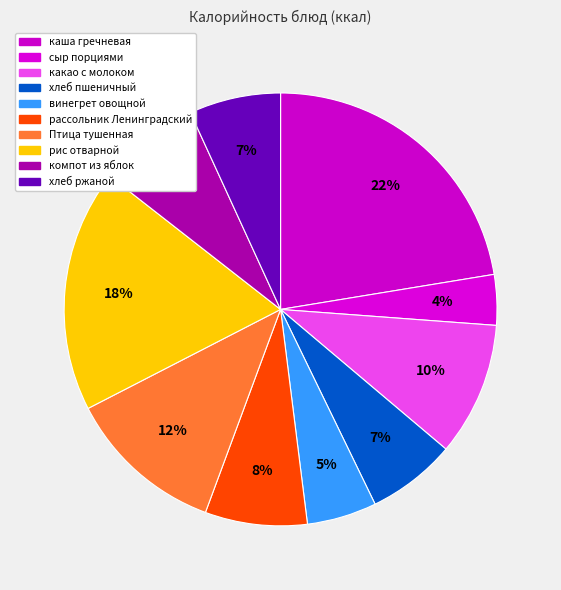

Is it true that какао с молоком is 18% of the pie?

False